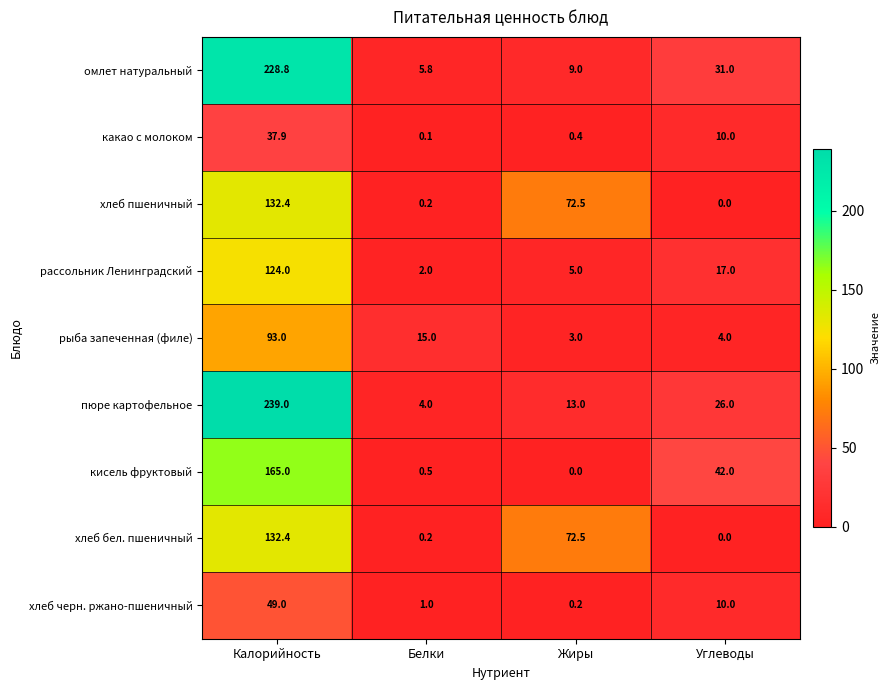

At which category is the sum across all series the highest?

Калорийность